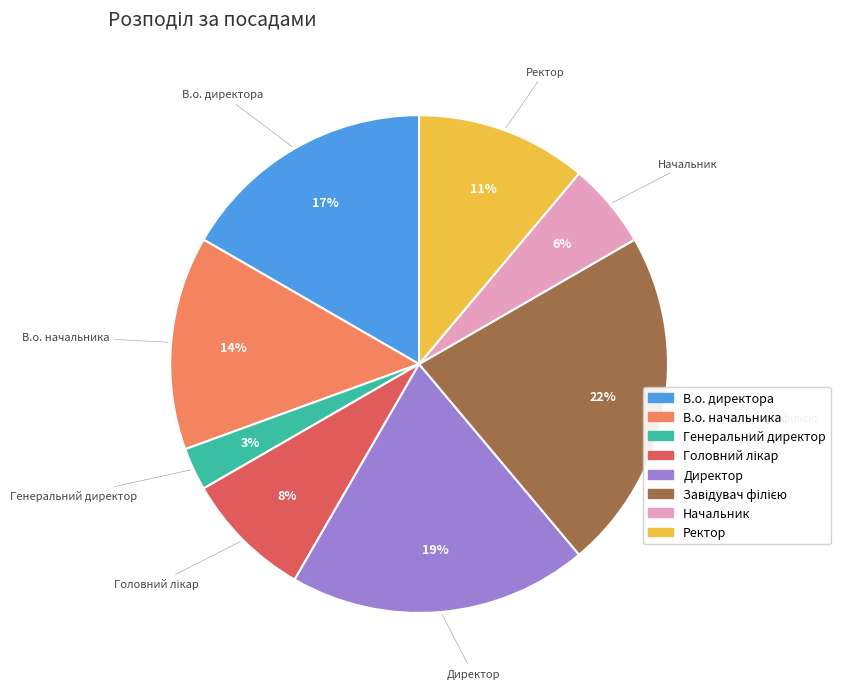

Is the sum of В.о. начальника and Ректор greater than half?

No